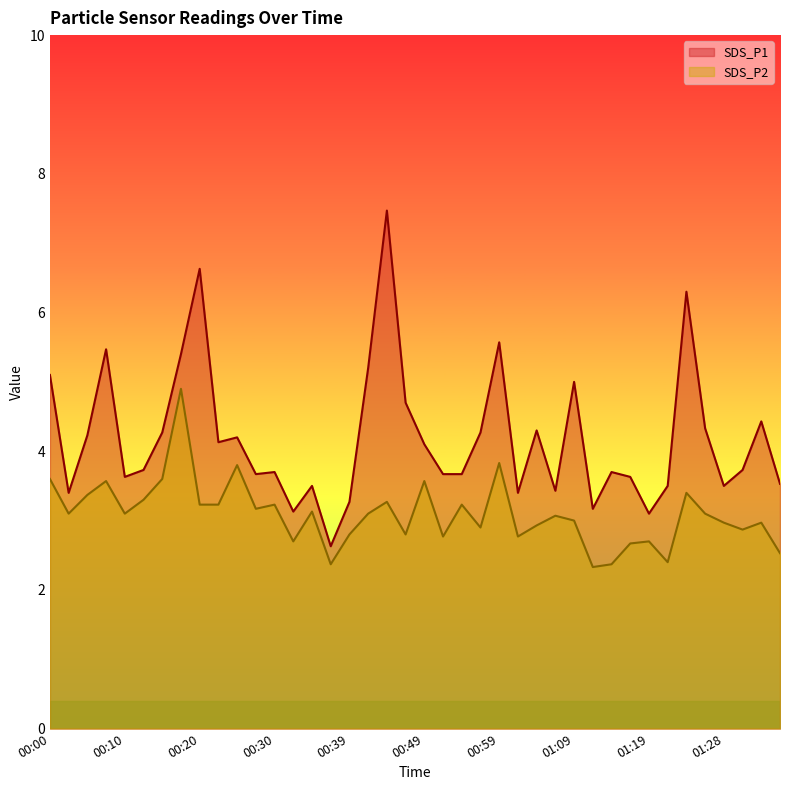

At which category does the chart reach its peak across all series?

00:44